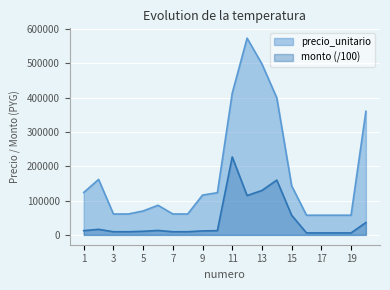

List the labels in order of precio_unitario value, largest first.

12, 13, 11, 14, 20, 2, 15, 1, 10, 9, 6, 5, 3, 4, 7, 8, 16, 17, 18, 19